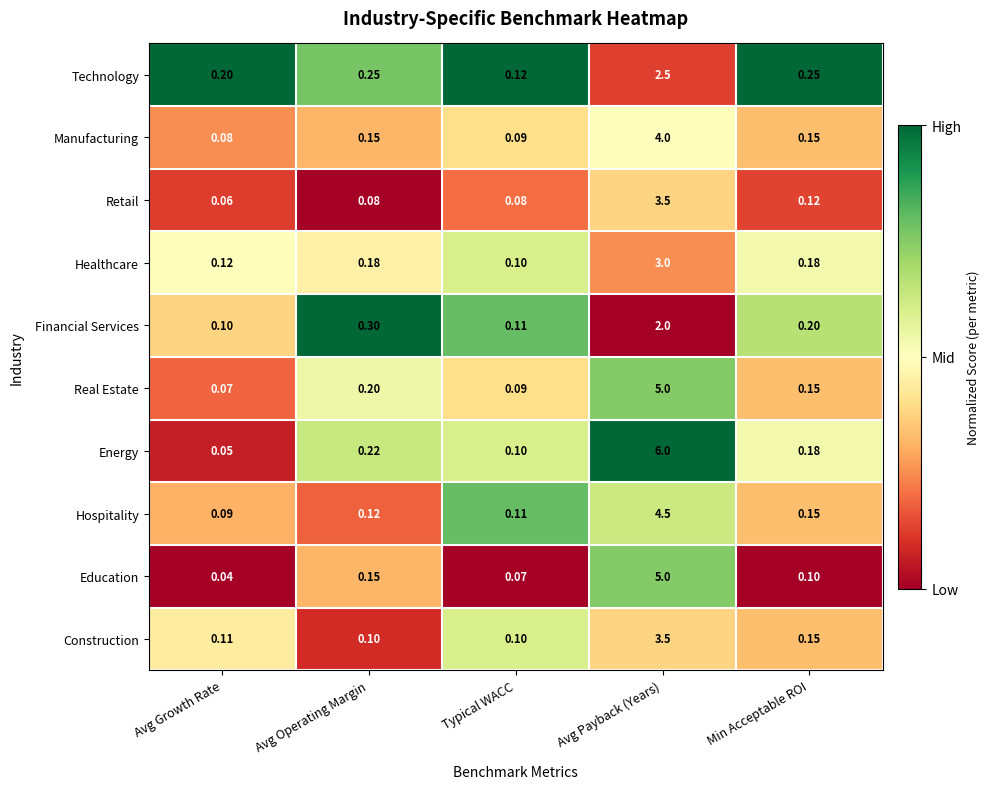

Which series has the largest range (max minus min)?

Energy